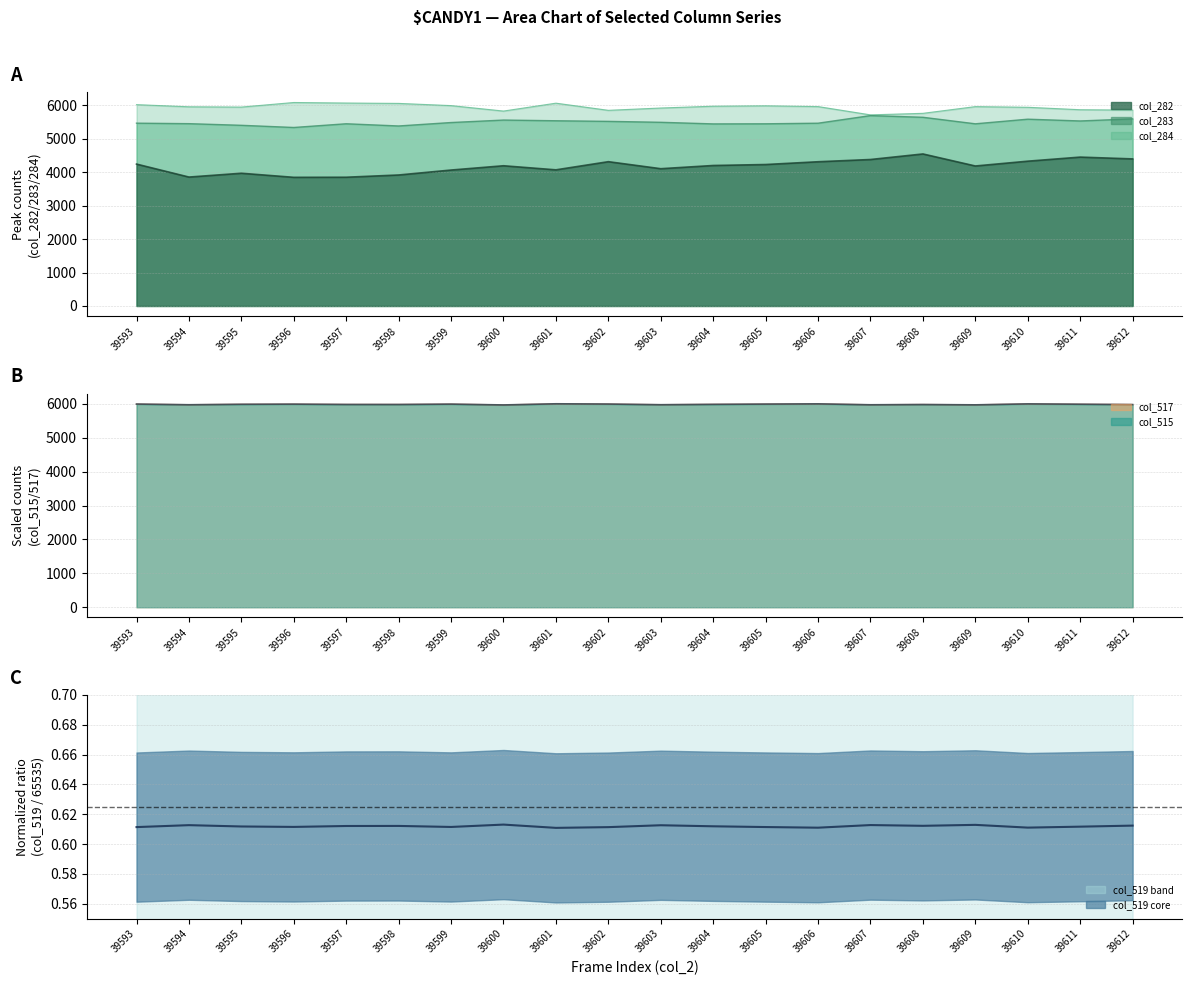

Rank the categories by value from lowest to highest.

39601, 39606, 39610, 39602, 39593, 39605, 39599, 39596, 39611, 39595, 39604, 39597, 39598, 39608, 39612, 39603, 39594, 39607, 39609, 39600